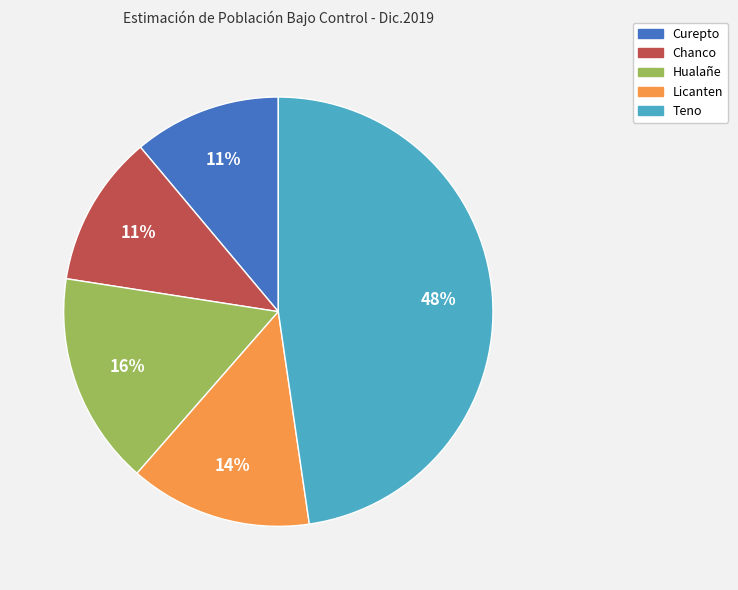

How many slices are in this pie chart?

5